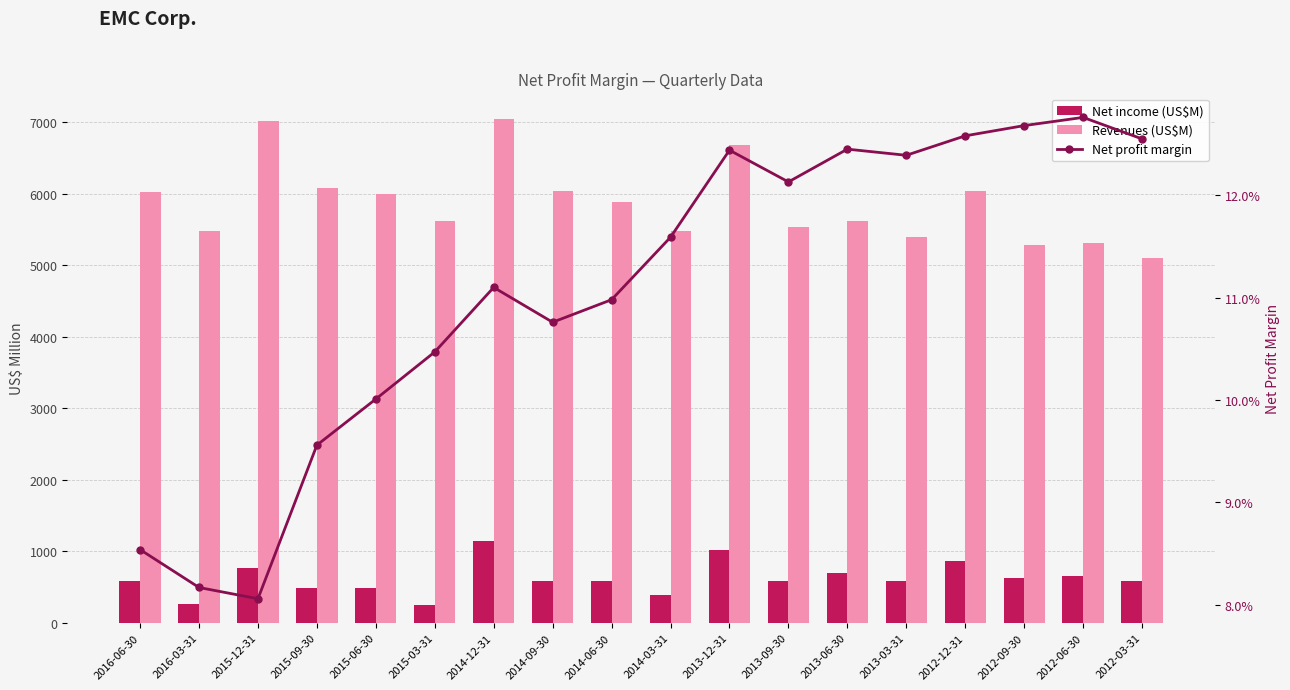

What position from the right is 2016-03-31?

17